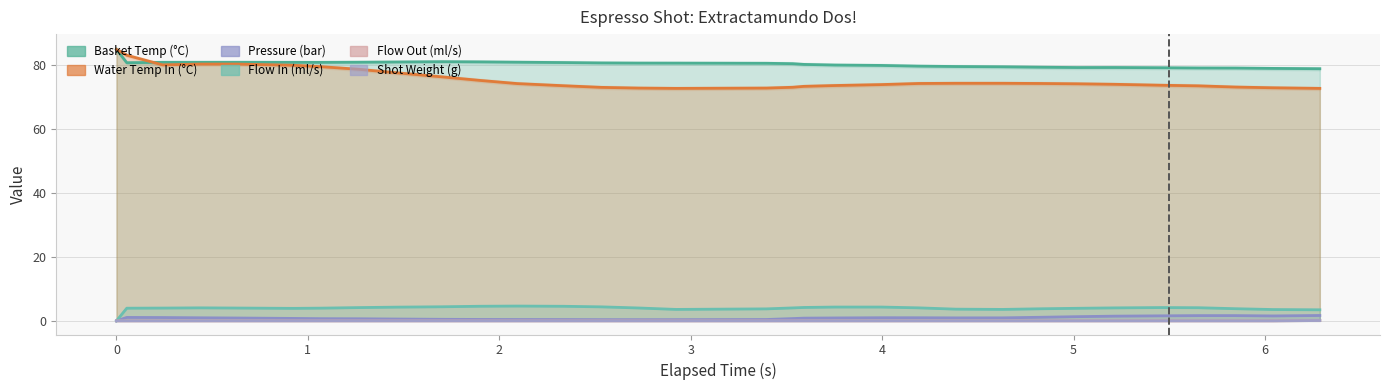

Does the chart have visible grid lines?

Yes